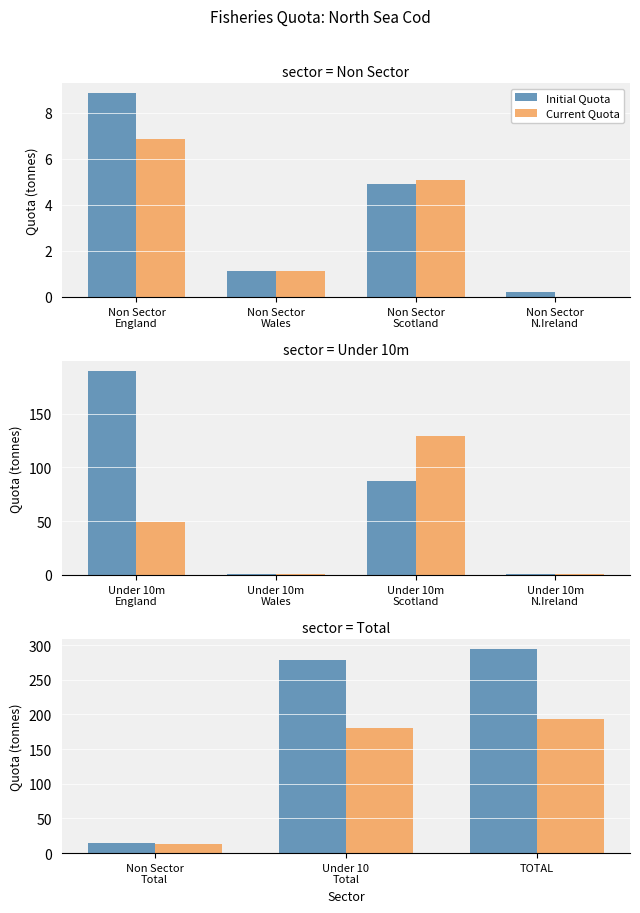

Which series has the largest total across all categories?

Initial Quota